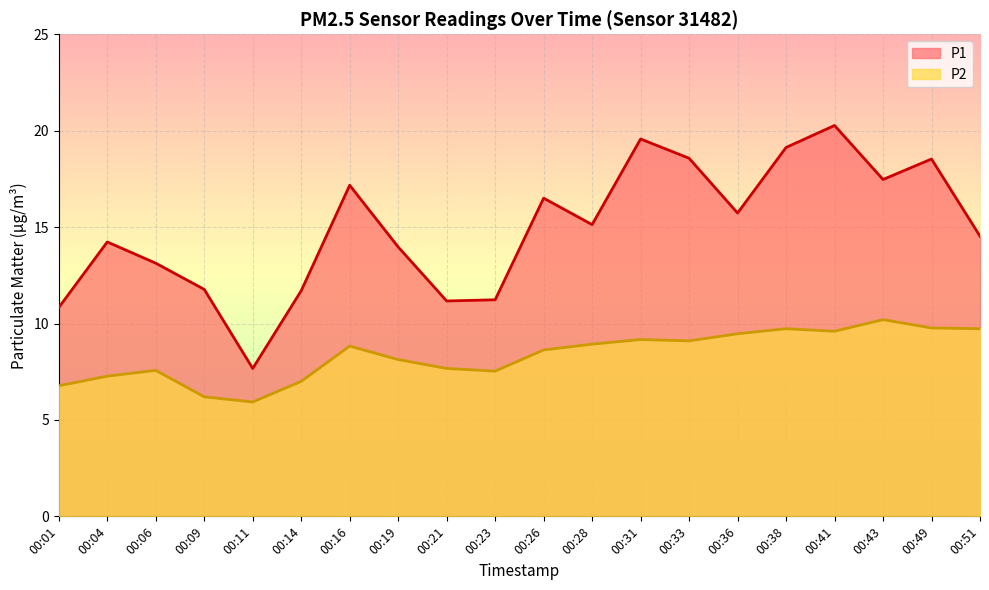

List the series in order of their overall mean, highest first.

P1, P2